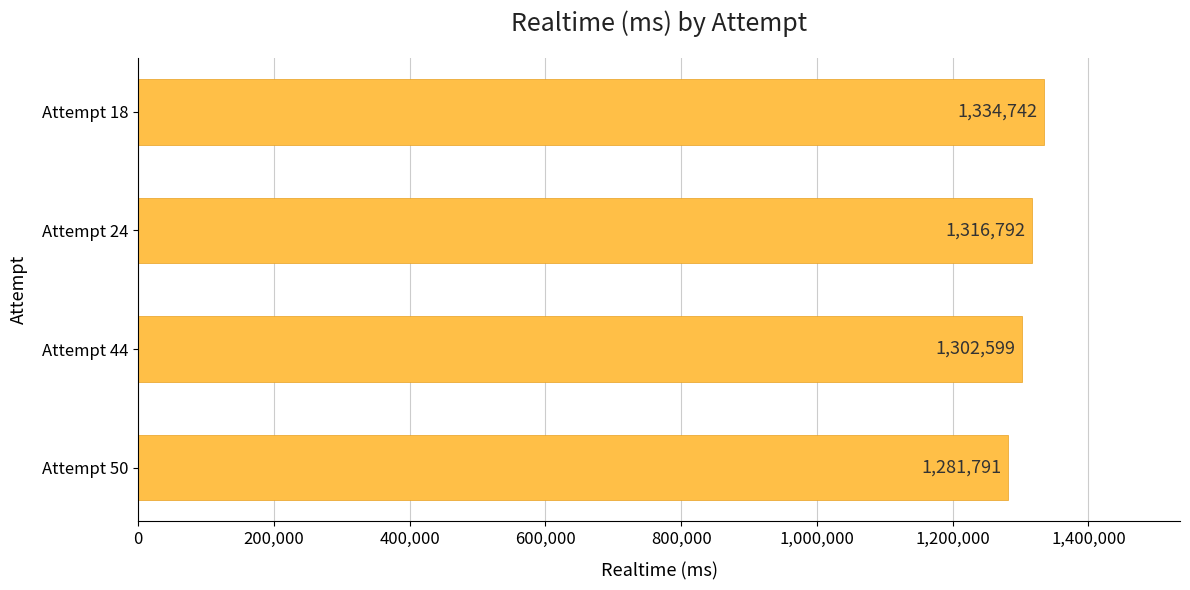

Is it true that the value at Attempt 18 is 1334742?

True